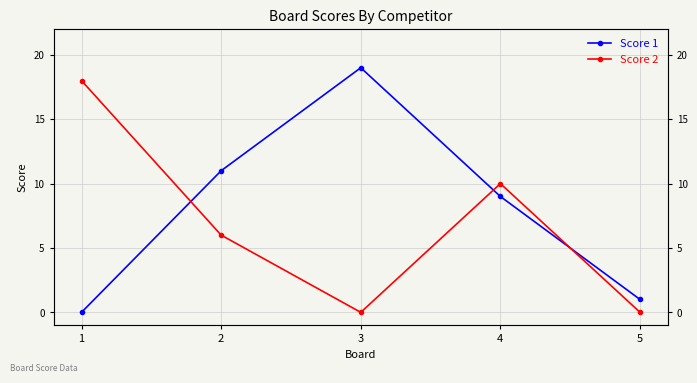

Which category has the highest value across all series?

3